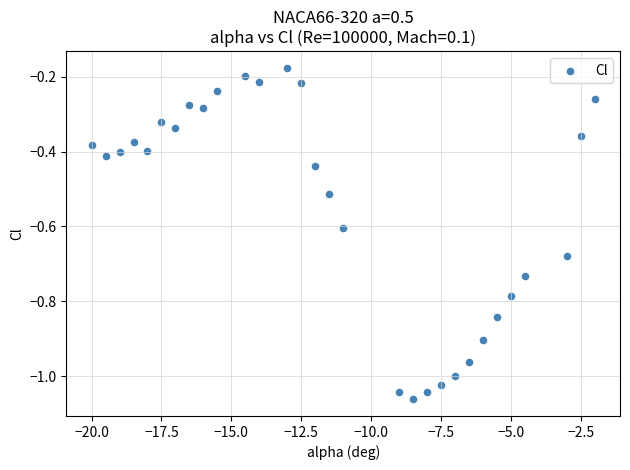

What is the range of Y values (max minus min)?

0.9